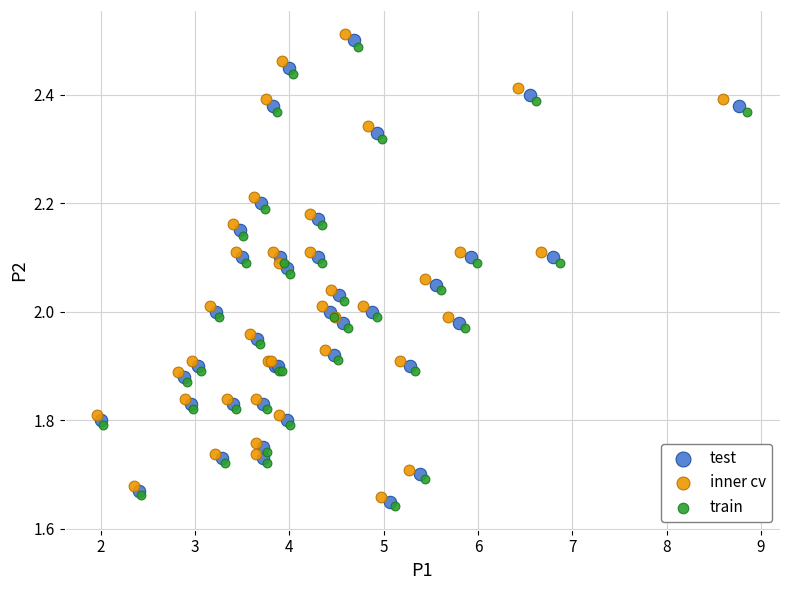

Which series has the largest Y range (max minus min)?

inner cv